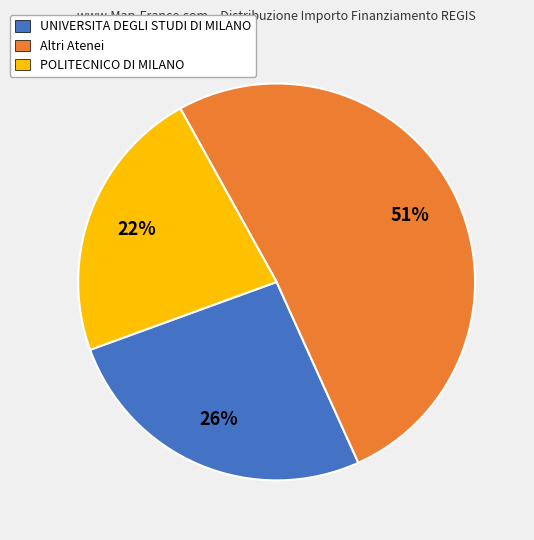

The Altri Atenei slice represents 51% of the pie. True or false?

True